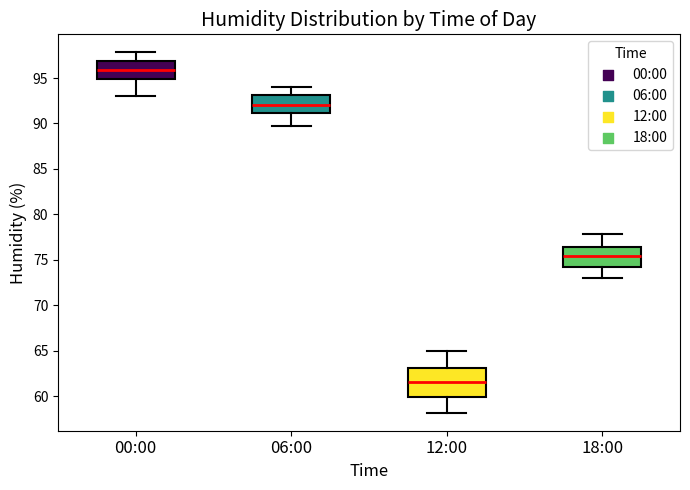

Reading left to right, read every box against the y-axis: the position of its median line, the range the box covers, and the ends of its whiskers. The values are not printed on the chart, so give them approximately, as read against the axis.

00:00: median 96.0, box 95.0 to 97.0, whiskers 93.0 to 98.0
06:00: median 92.0, box 91.0 to 93.0, whiskers 89.5 to 94.0
12:00: median 61.5, box 60.0 to 63.0, whiskers 58.0 to 65.0
18:00: median 75.5, box 74.0 to 76.5, whiskers 73.0 to 78.0